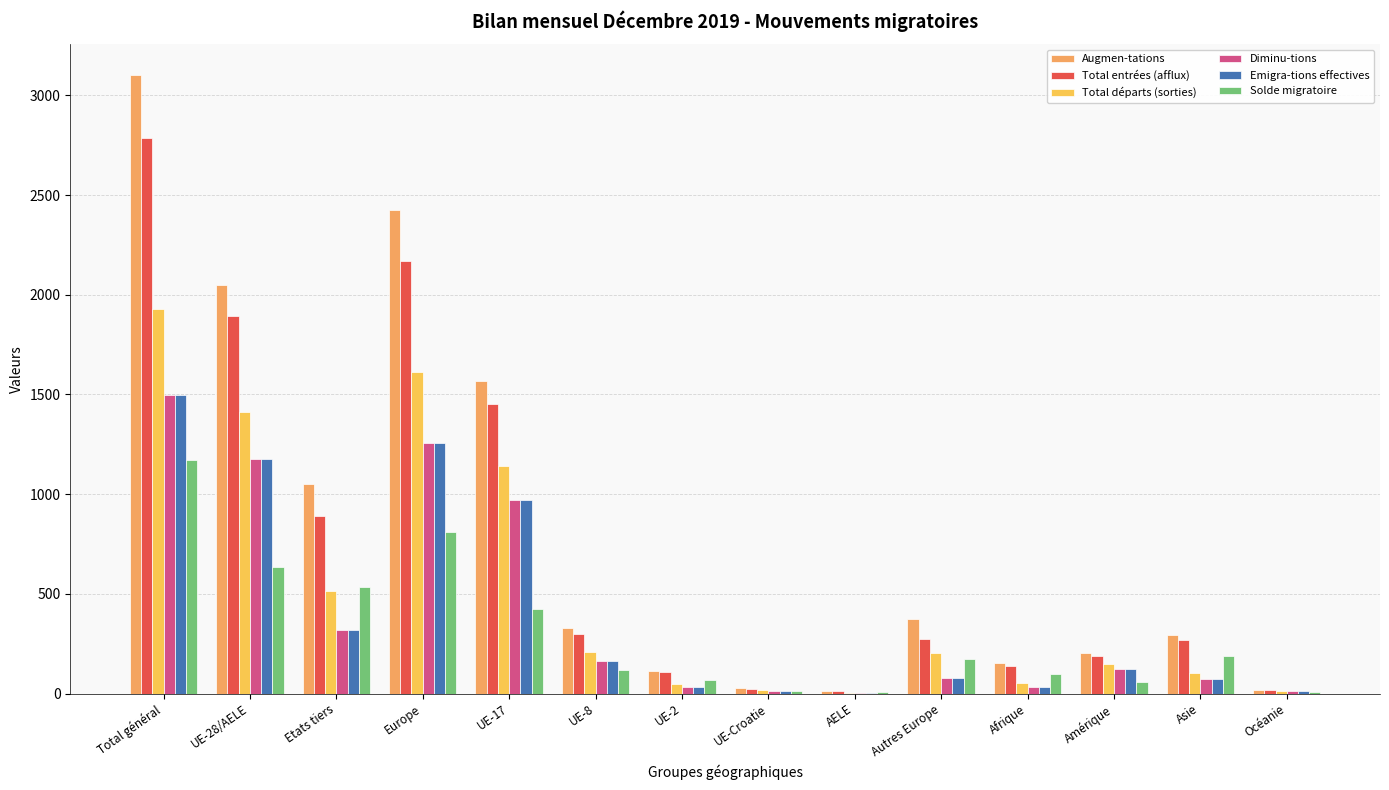

What is the highest value of the Diminu-tions series?

1498